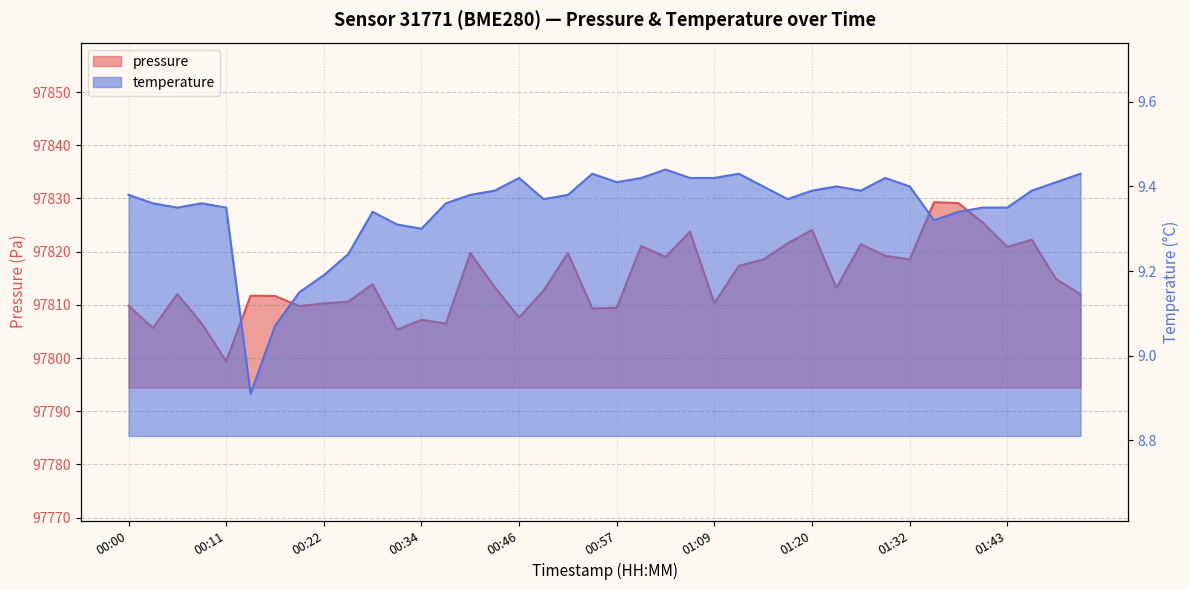

True or false: temperature has a value of 4.8 at 01:17.

False